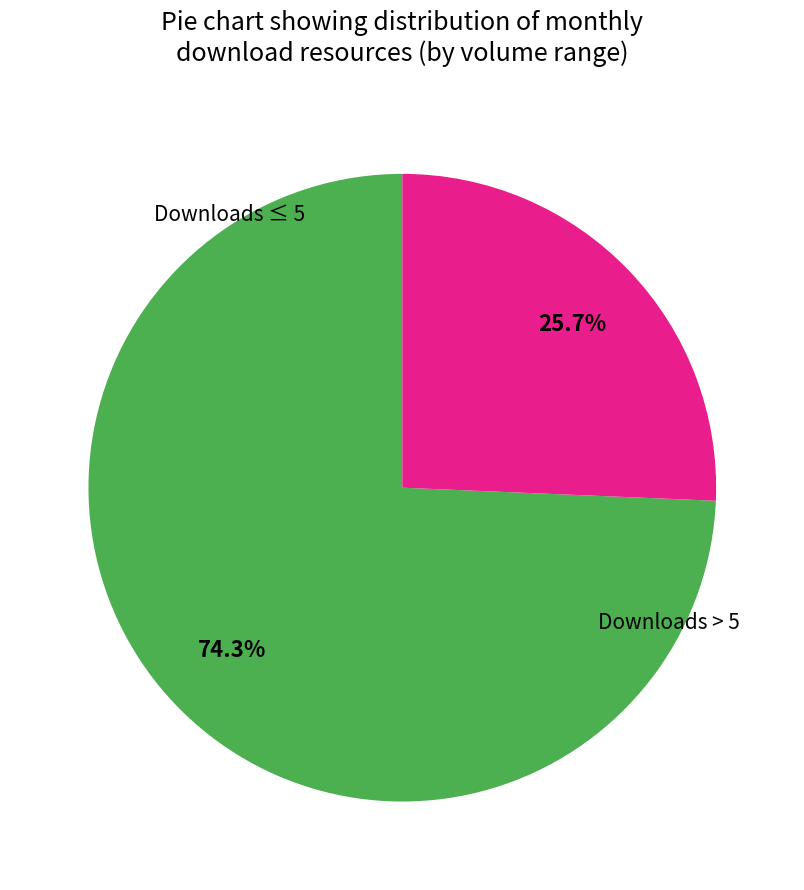

Is there a majority slice in this chart?

Yes